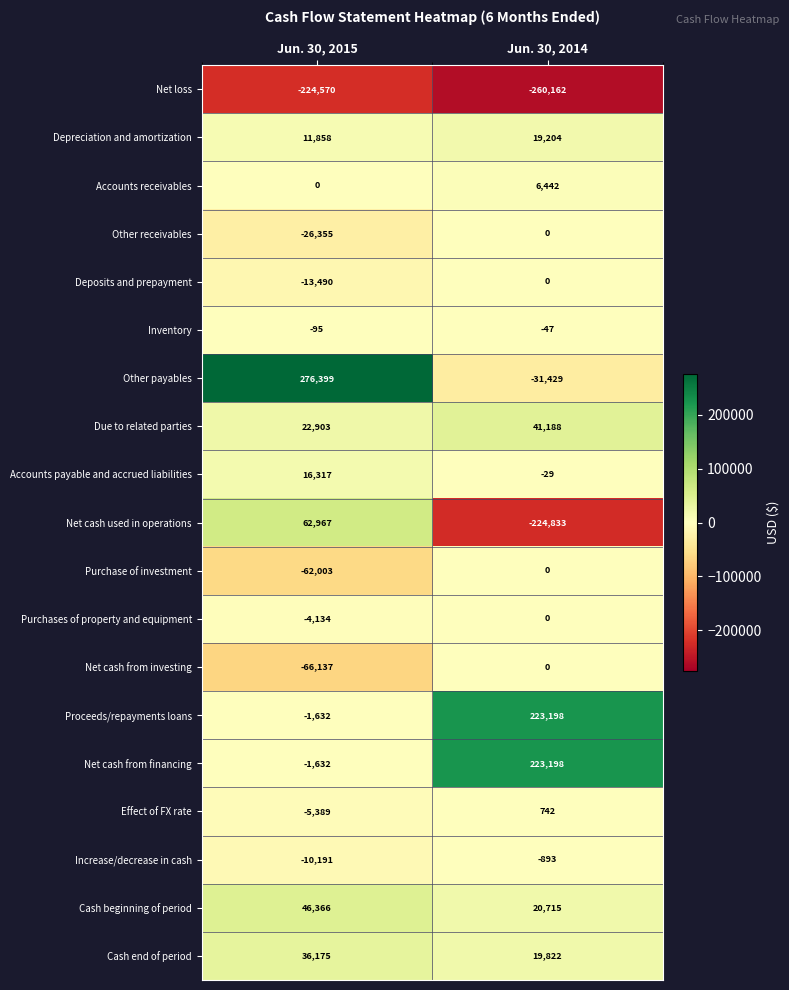

At which category is the sum across all series the highest?

Jun. 30, 2015